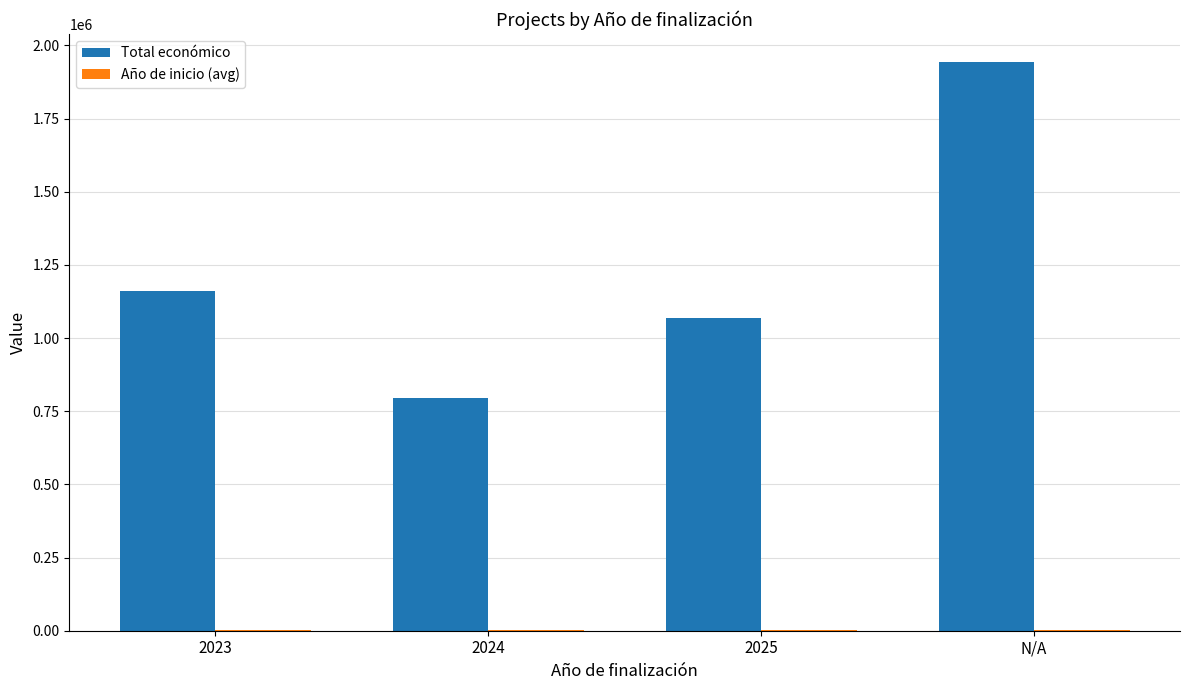

At which category is the sum across all series the highest?

N/A